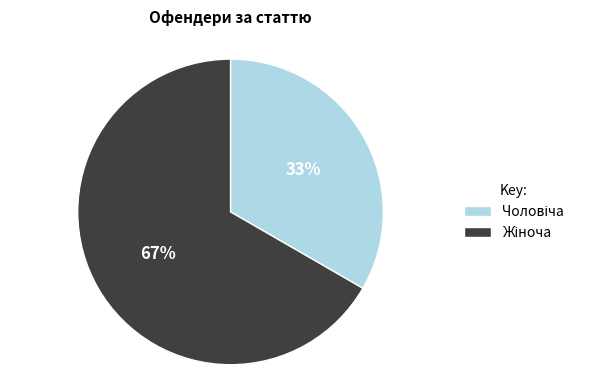

To the nearest percent, what is the average slice percentage?

50%